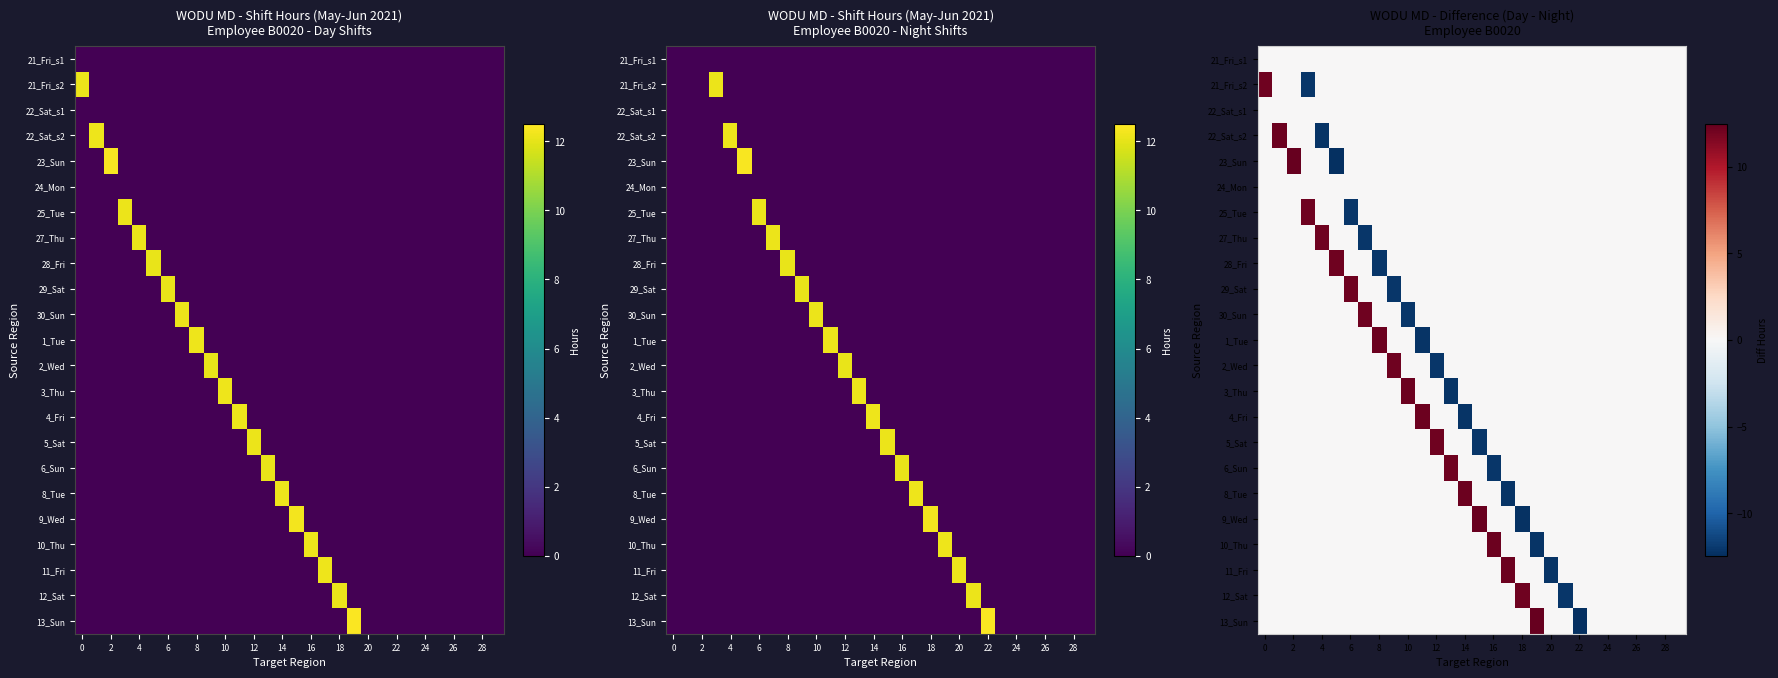

Which has a higher value, 2 or 16?

2